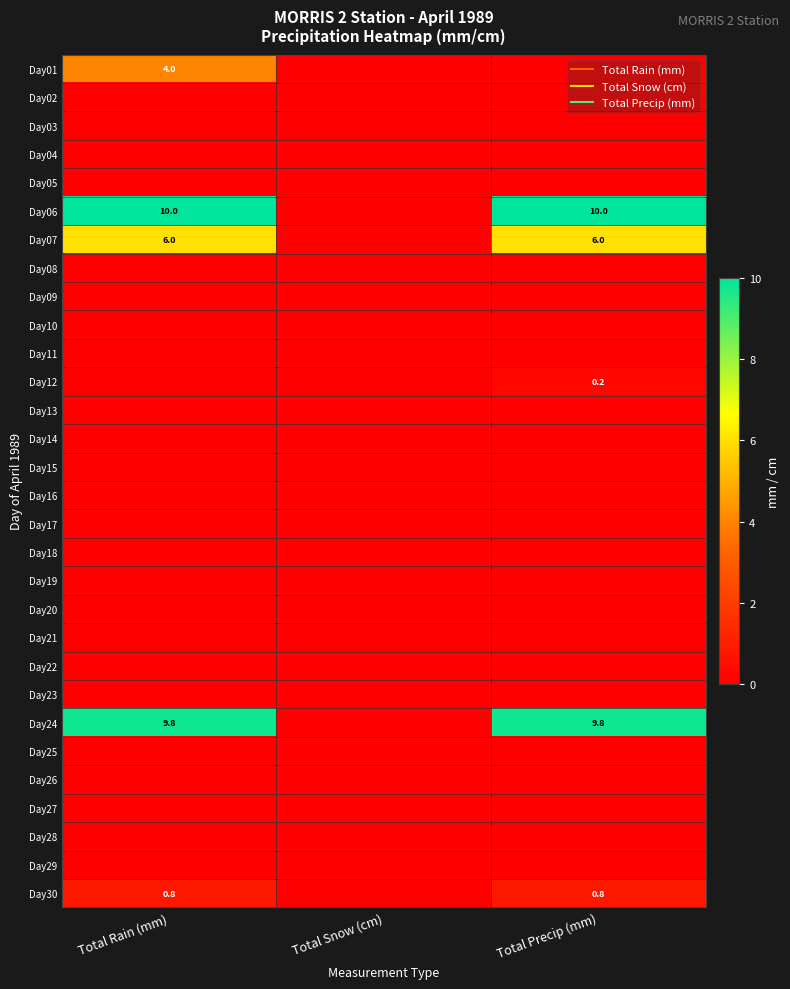

Between Total Rain (mm) and Total Precip (mm), which is larger?

Total Rain (mm)